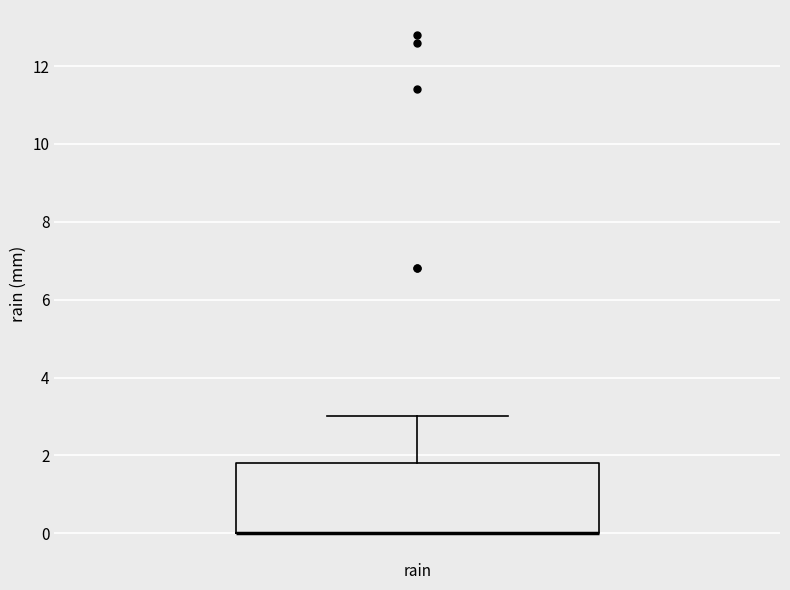

Where does the upper whisker of the box for rain end on the y-axis? The values are not printed on the chart, so give them approximately, as read against the axis.

3.0